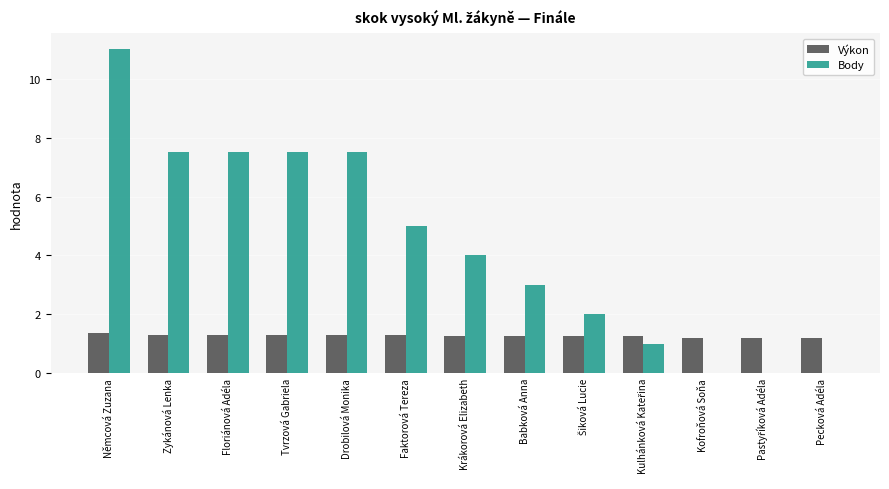

How many data points does each series have?

13